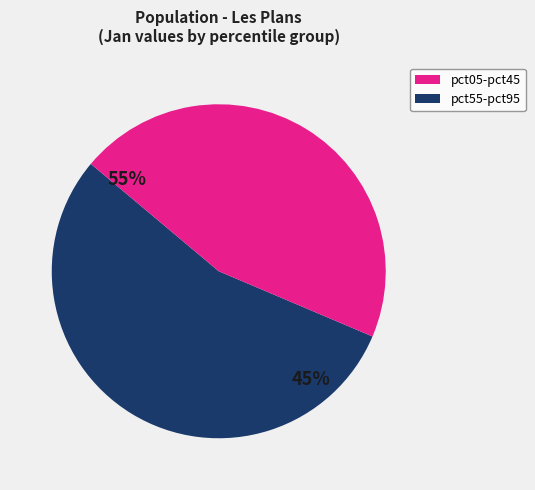

Which has a higher value, pct05 or pct55?

pct05